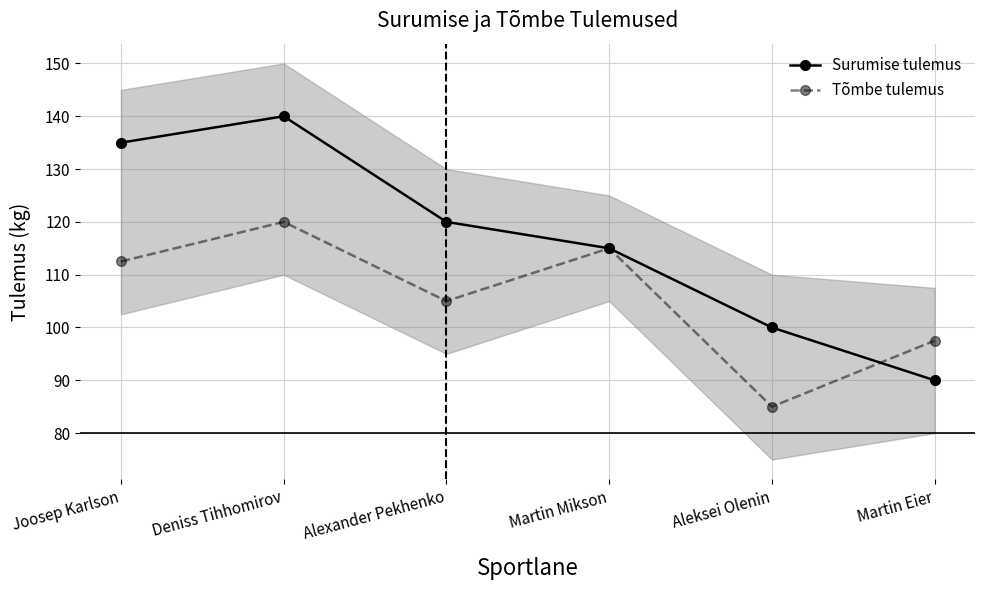

At Joosep Karlson, list the series in order from smallest to largest.

Tõmbe tulemus, Surumise tulemus